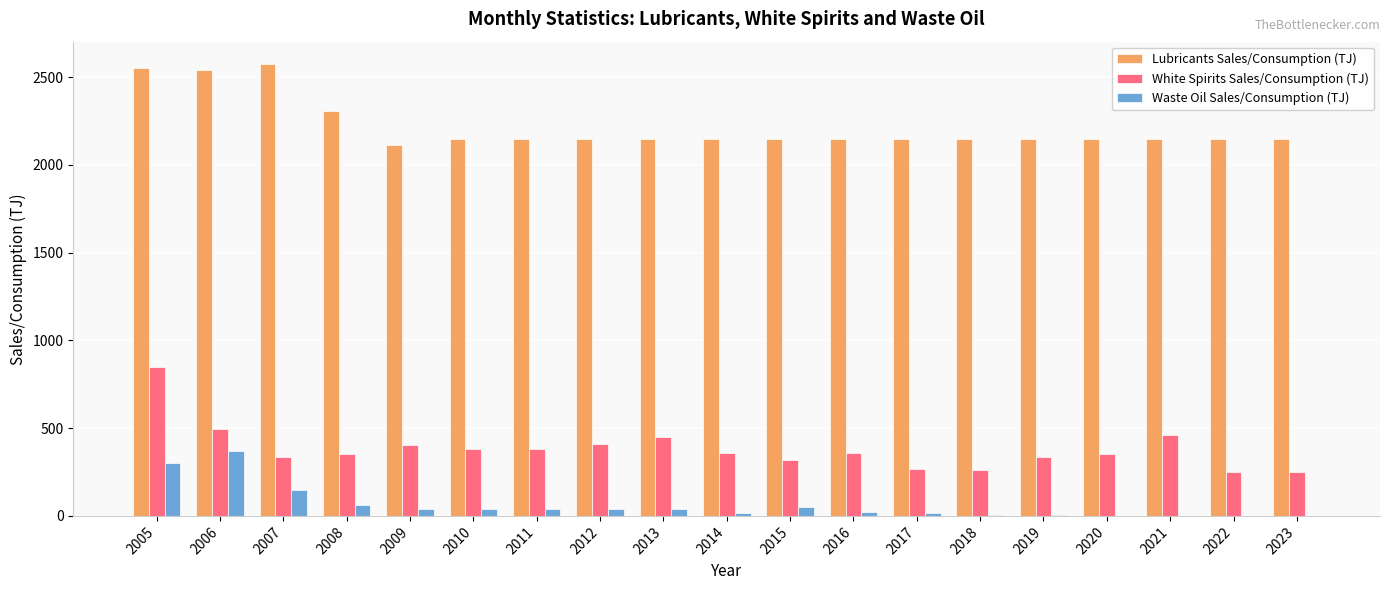

What is the approximate value of Waste Oil Sales/Consumption (TJ) at 2016?

19.5